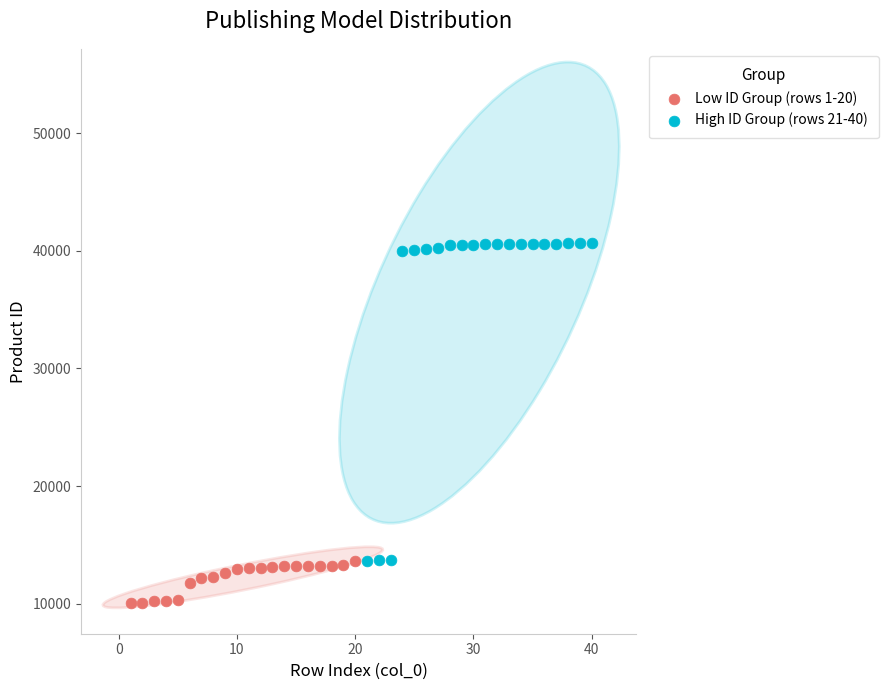

Which series contains the lowest Y value?

Low ID Group (rows 1-20)